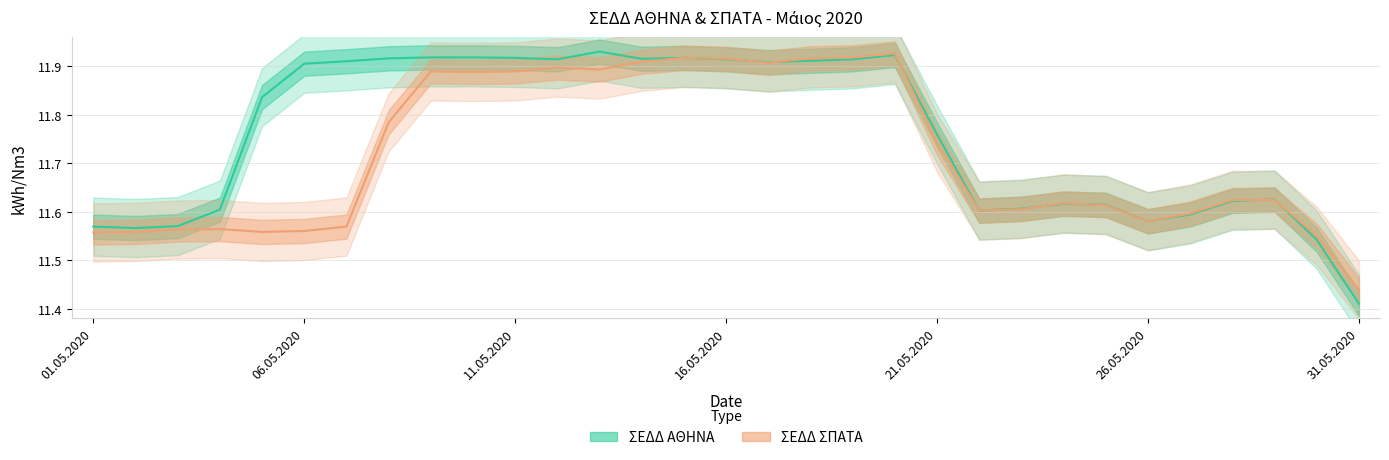

Is this an area chart (filled region under the line)?

No